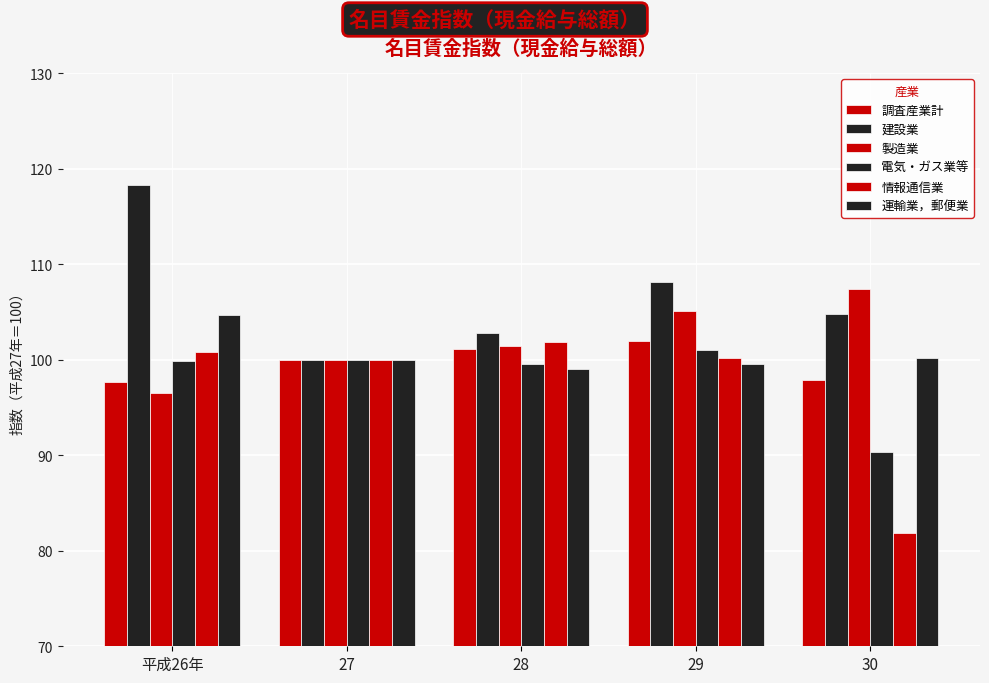

What is the value of the 運輸業，郵便業 bar at the 4th from the left?

99.6